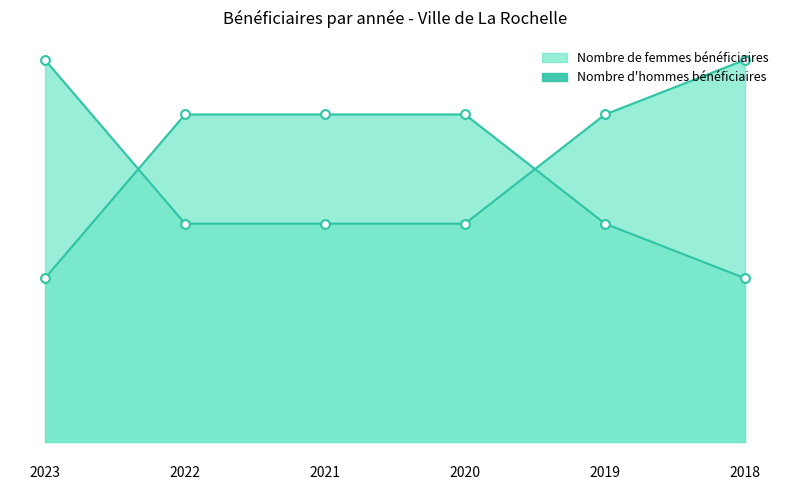

Which series has the largest total across all categories?

Nombre d'hommes bénéficiaires